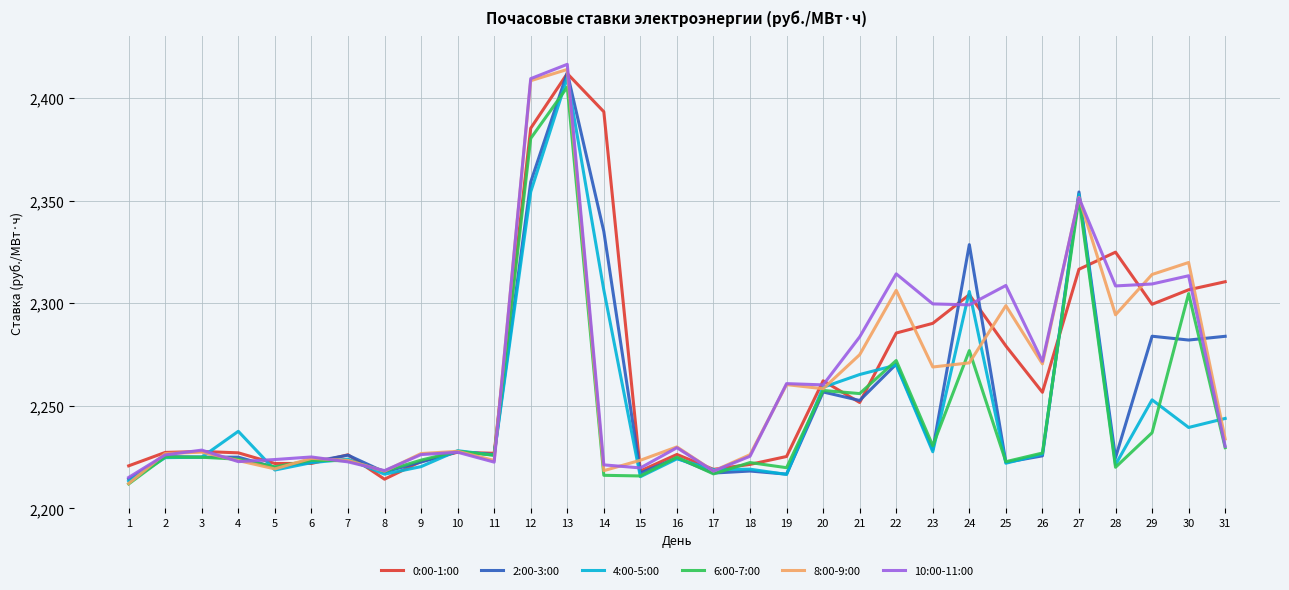

What is the minimum value for 0:00-1:00?

2214.2